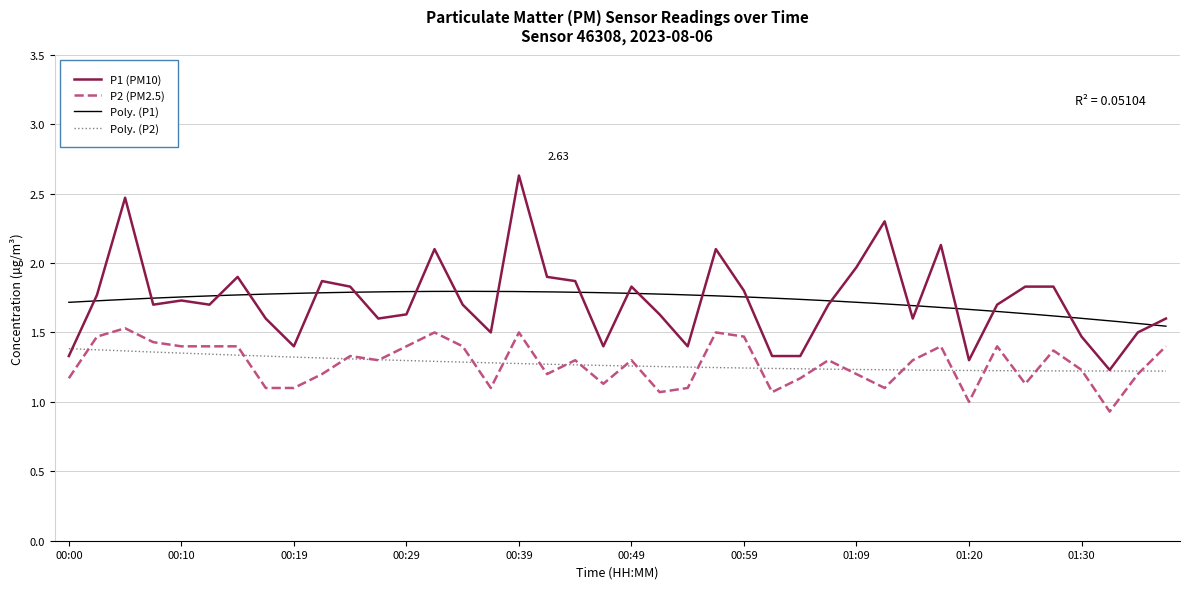

What is the difference between the maximum and minimum values in the P2 series?

0.6